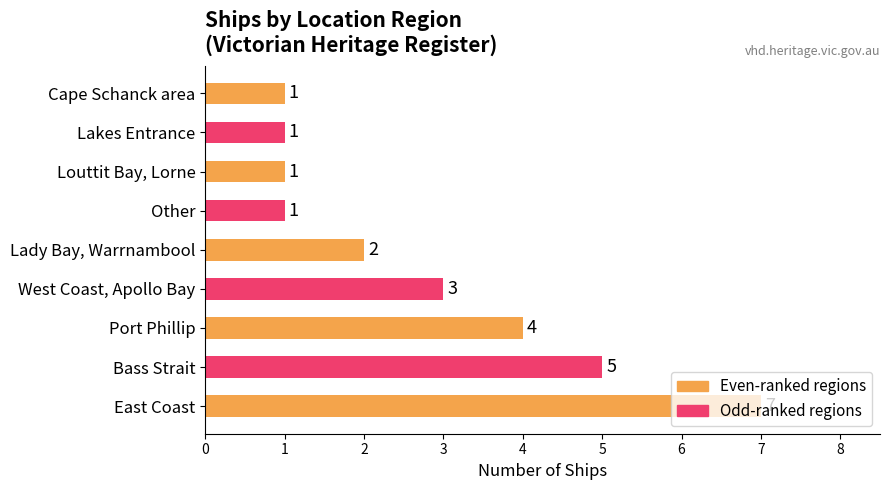

The value at Bass Strait is 3. True or false?

False